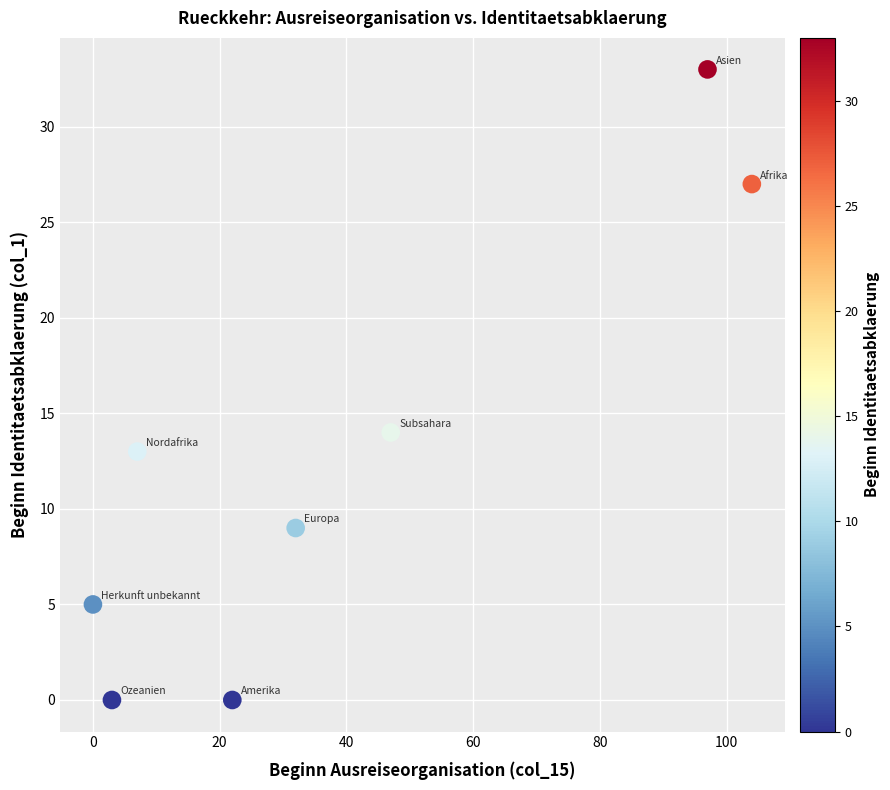

What Y value in the scatter plot is closest to 16?

14